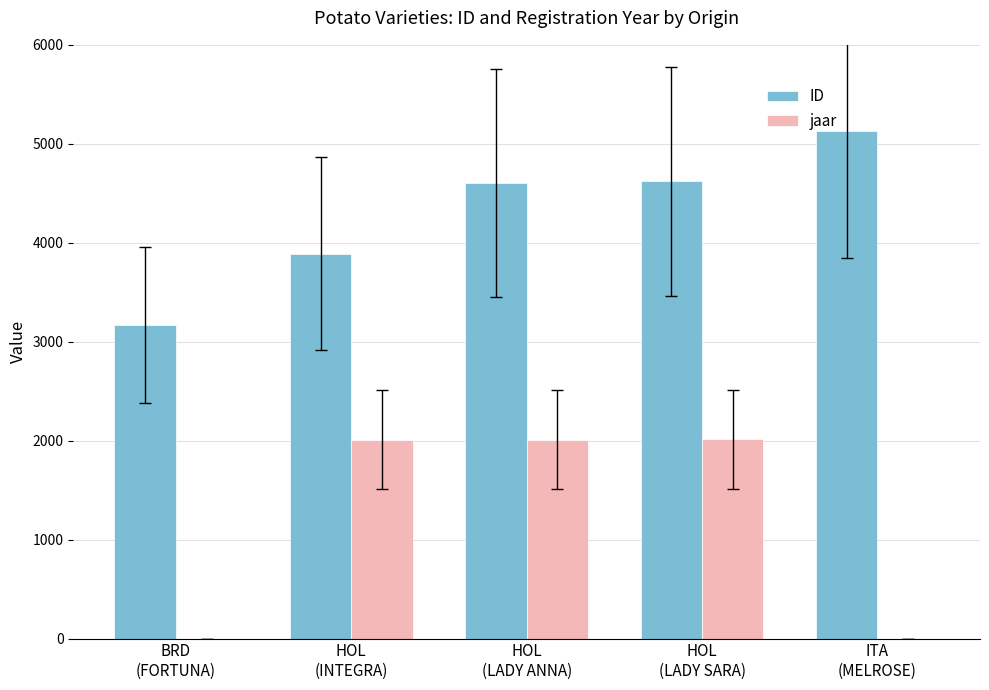

Which series has the largest total across all categories?

ID